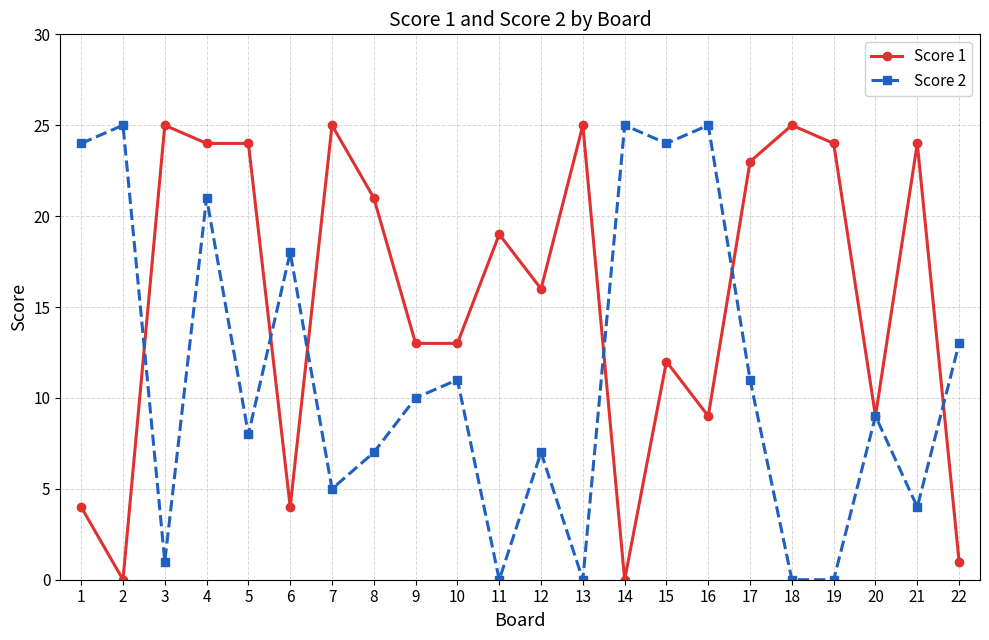

The value of Score 1 at 5 is 11. True or false?

False